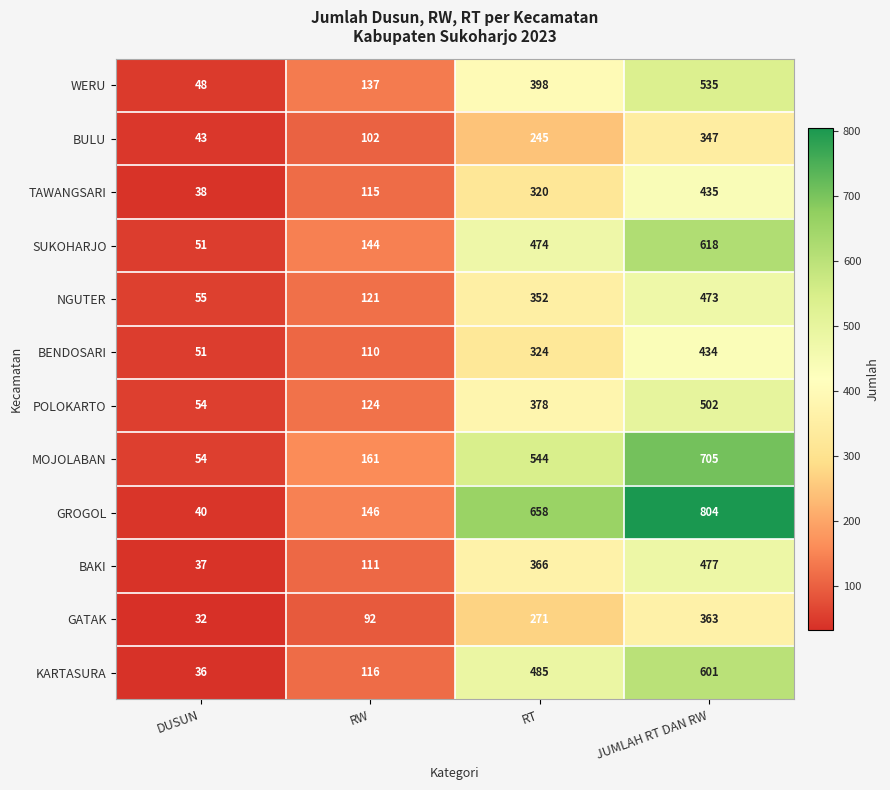

How many categories are shown in the chart?

4